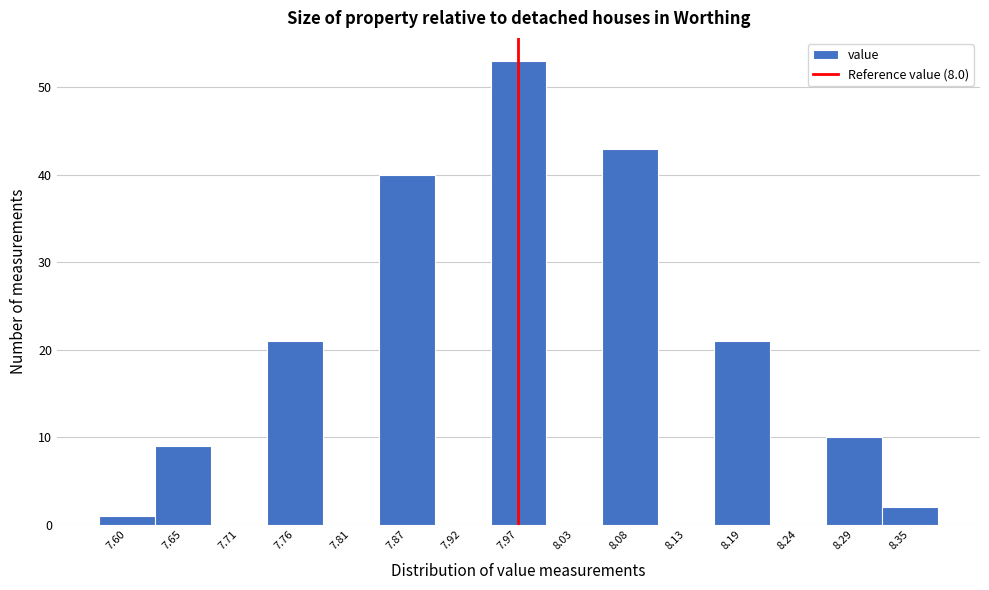

Reading left to right, list all the values displayed in this chart.

7.60=1	7.65=9	7.71=0	7.76=21	7.81=0	7.87=40	7.92=0	7.97=53	8.03=0	8.08=43	8.13=0	8.19=21	8.24=0	8.29=10	8.35=2